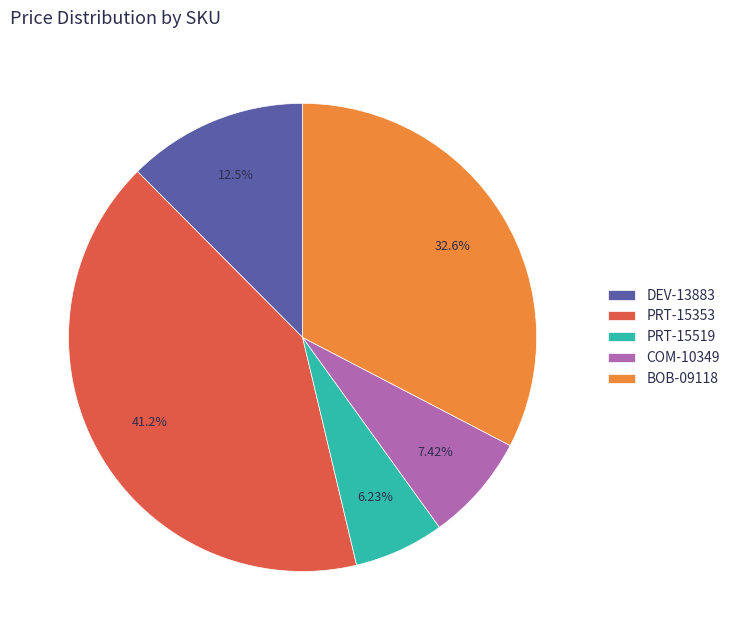

What is the largest slice in the pie chart?

PRT-15353